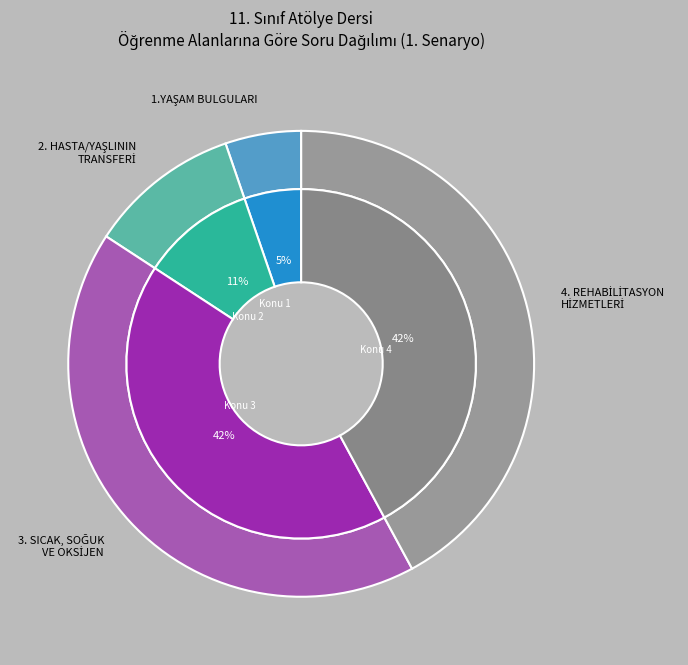

Which category has the biggest portion of the pie?

3. SICAK, SOĞUK VE OKSİJEN